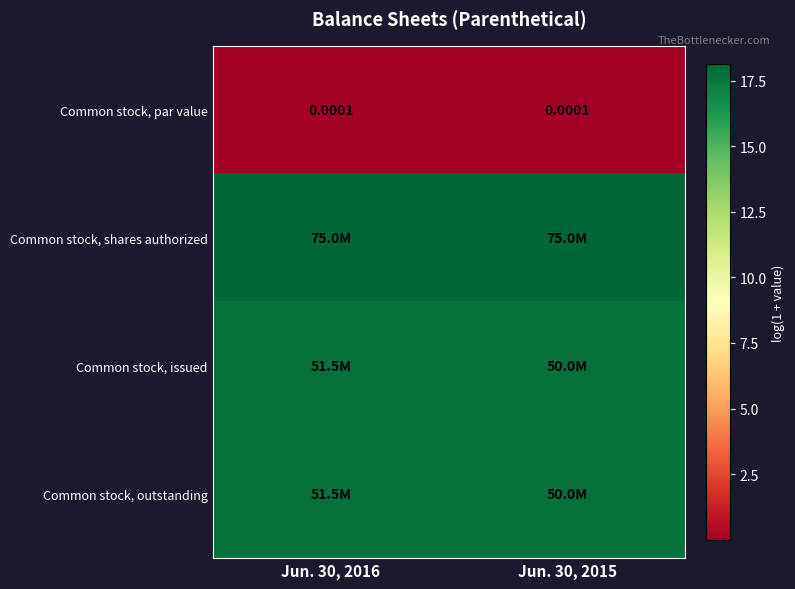

Which series has the largest total across all categories?

Common stock, shares authorized